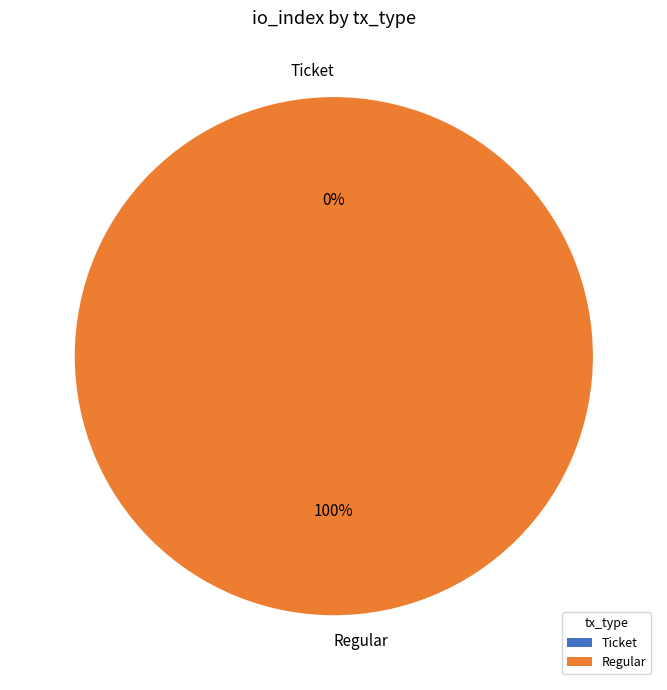

Is the sum of Ticket and Regular greater than half?

Yes